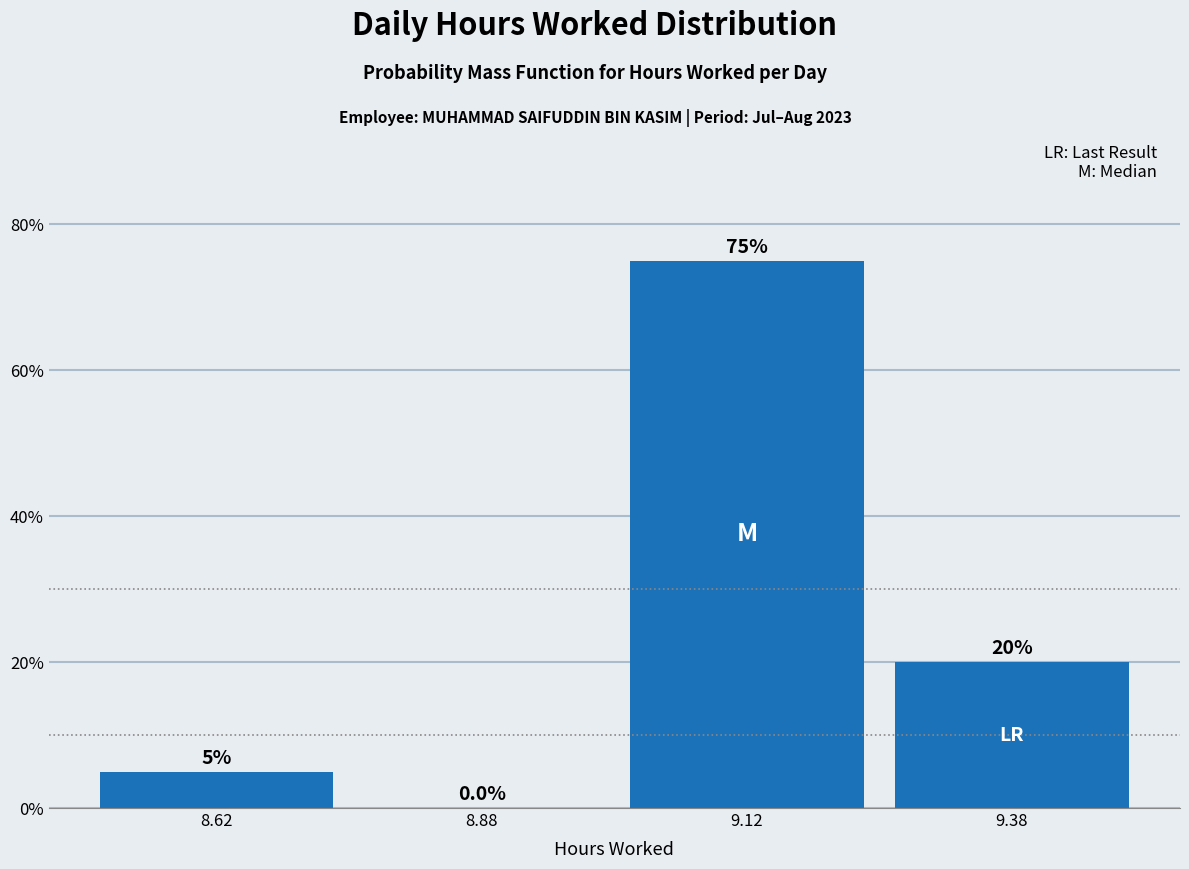

What is the height of the bar covering 9.00 to 9.25 on the x-axis?

75.0